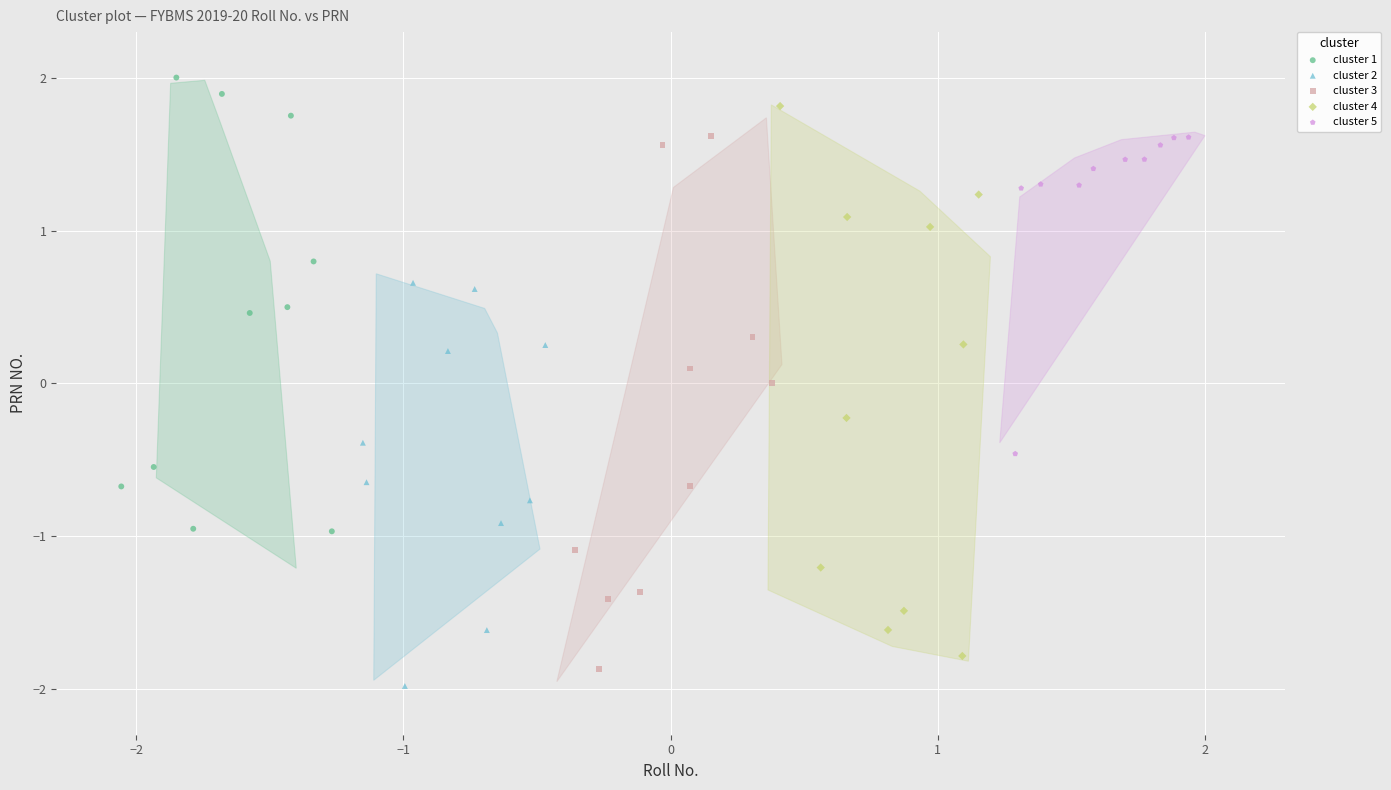

What are all the series names shown in the legend?

cluster 1, cluster 2, cluster 3, cluster 4, cluster 5